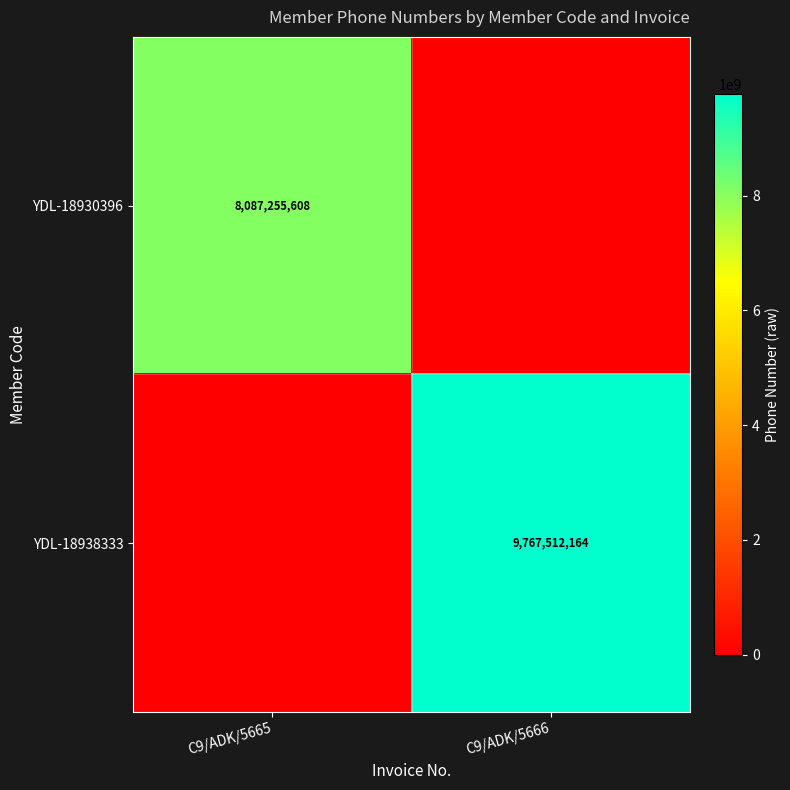

Is it true that YDL-18938333 equals 12880514232 at C9/ADK/5666?

False